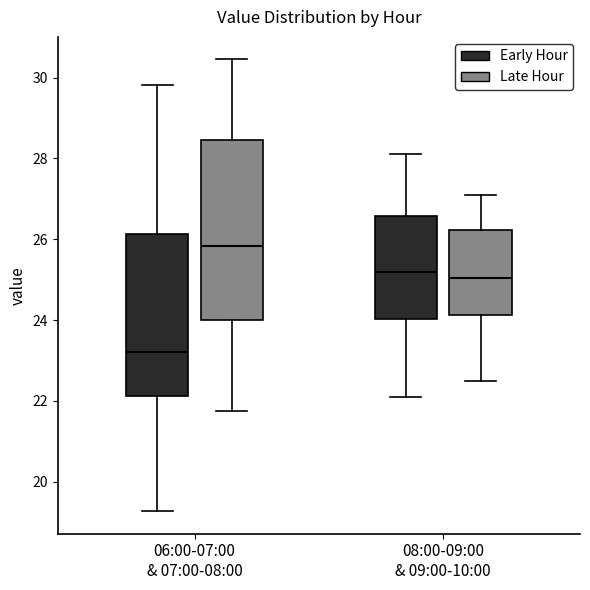

Which box is the tallest, from its lower edge to its upper edge?

06:00-07:00 & 07:00-08:00 (Late Hour)